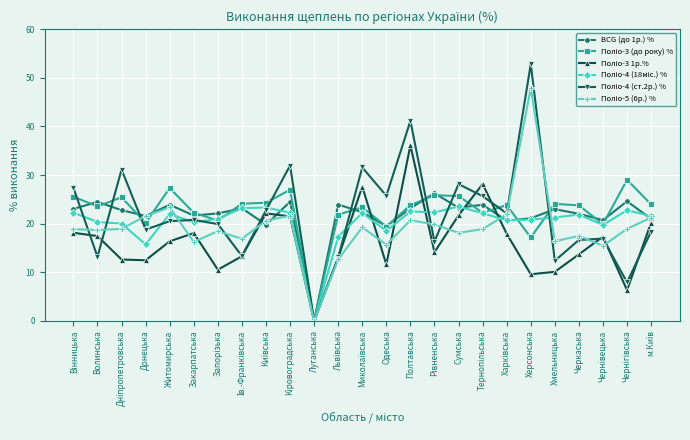

Which category has the highest value across all series?

Херсонська